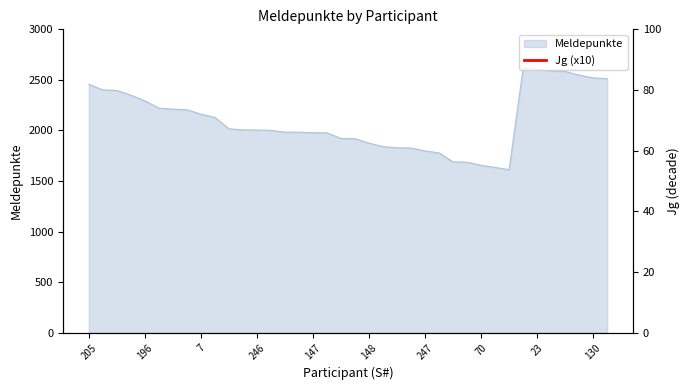

Approximately how many times larger is the value at 36 compared to 246?

1.0